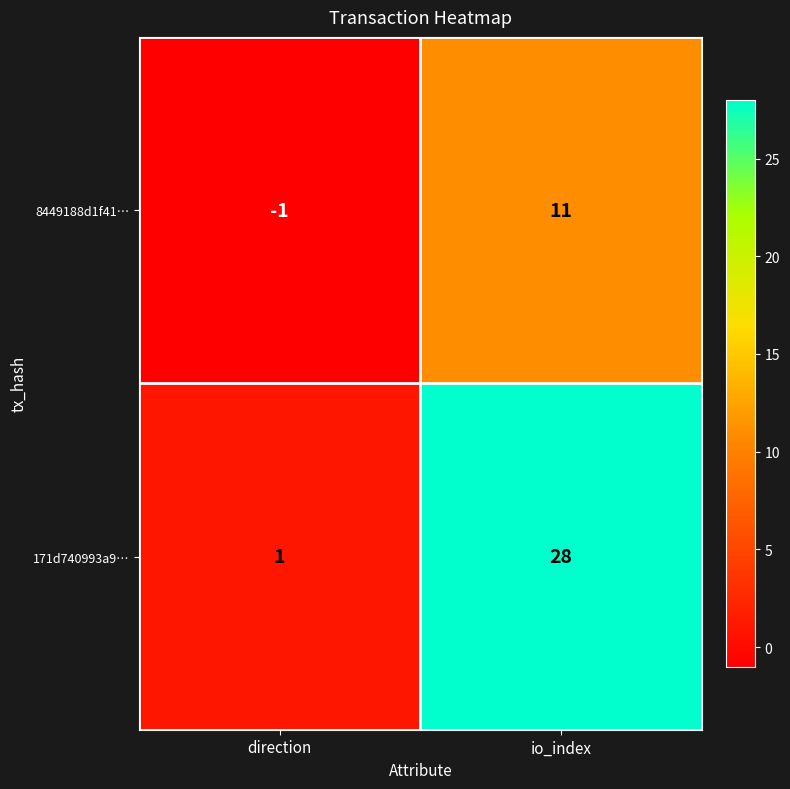

List the series in order of their overall mean, highest first.

171d740993a9…, 8449188d1f41…